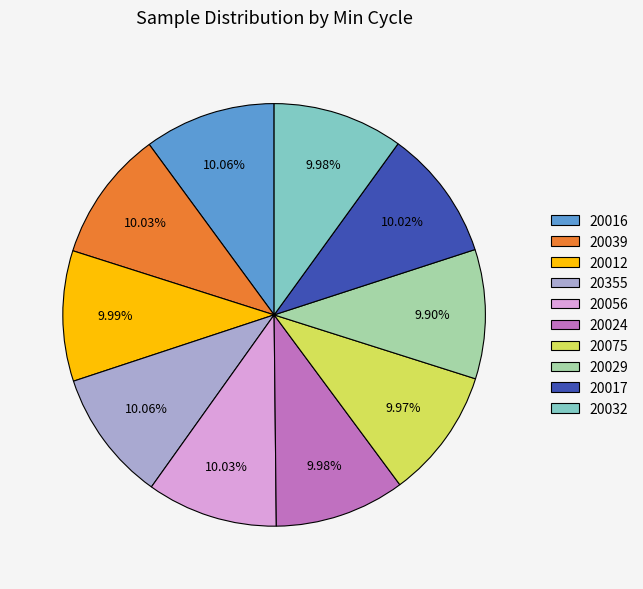

Combined, do 20029 and 20017 account for over 50%?

No